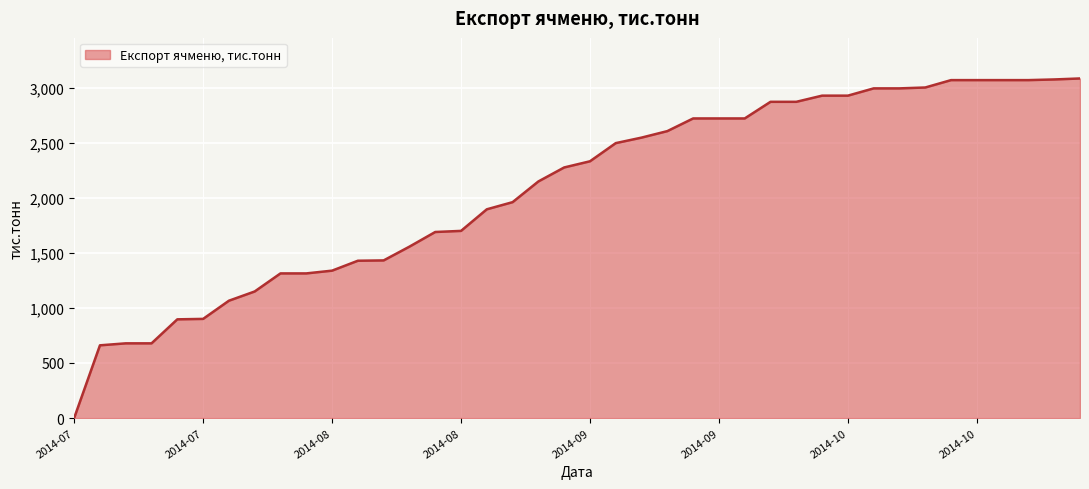

What is the difference between the maximum and minimum values?

3083